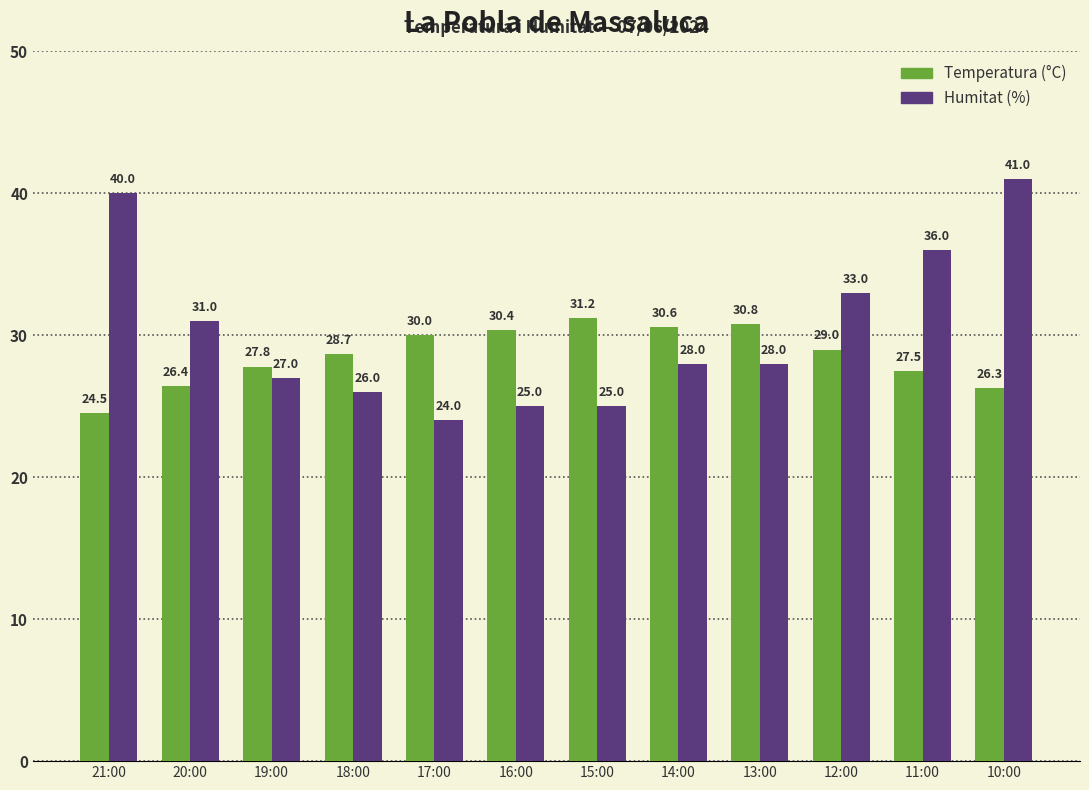

What is the difference between the Humitat (%) values at 21:00 and 20:00?

9.0